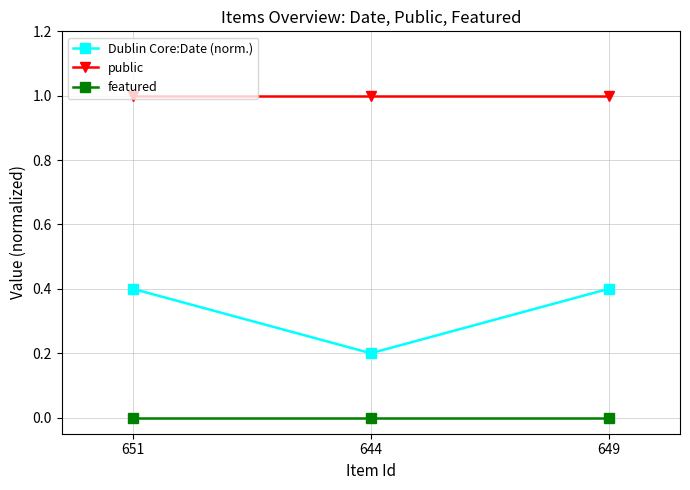

What is the total value across all series at 649?

1.4